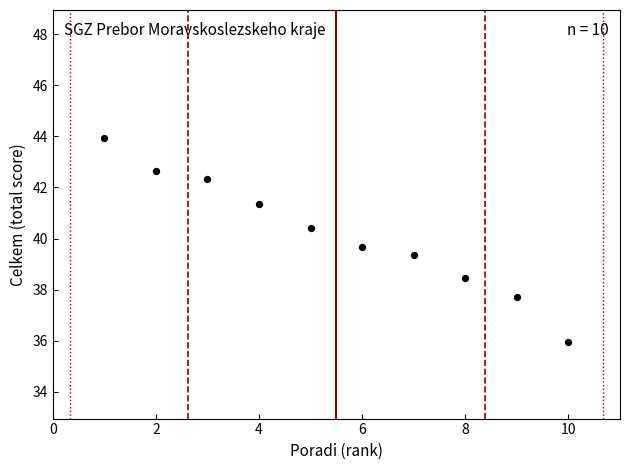

What Y value in the scatter plot is closest to 39?

39.4